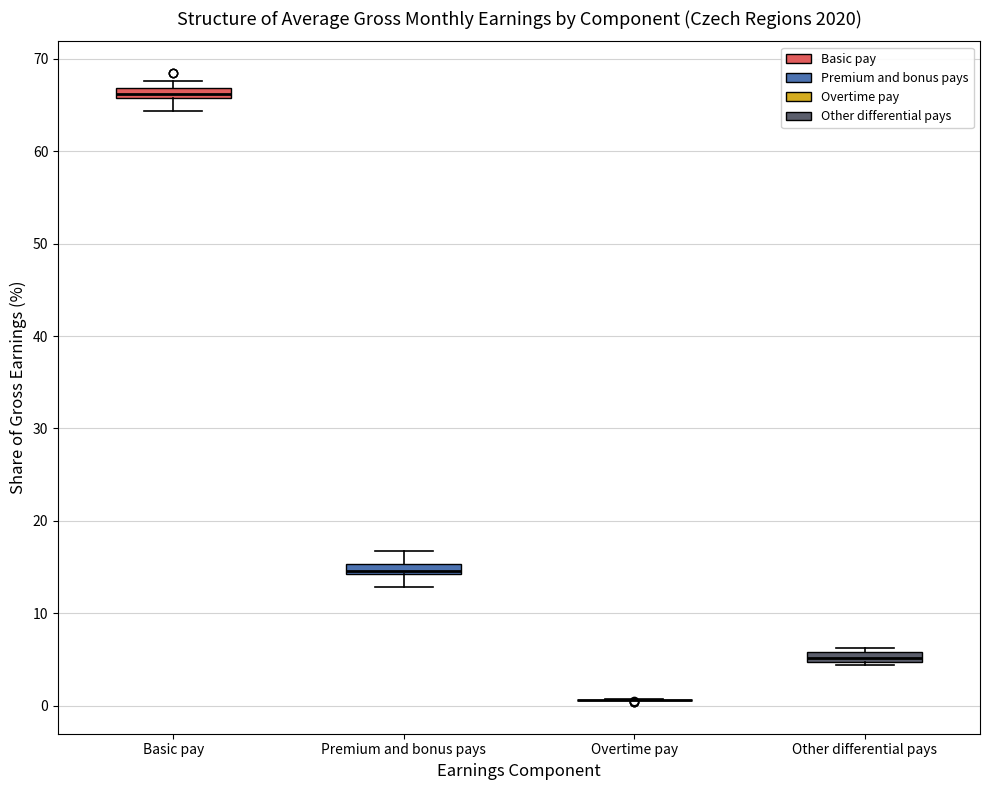

Where is the upper edge of the box for Other differential pays on the y-axis? The values are not printed on the chart, so give them approximately, as read against the axis.

6